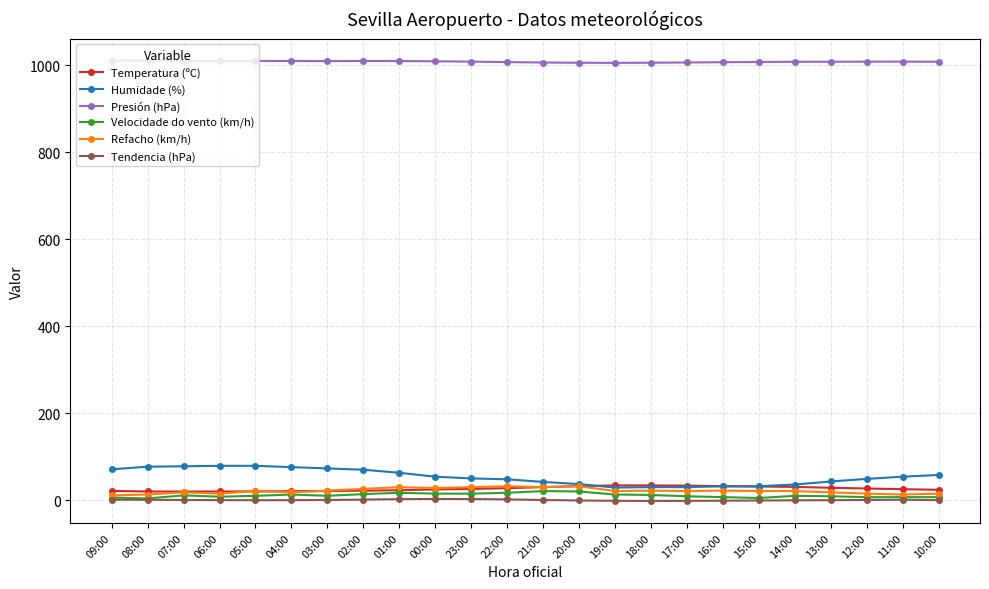

Which series has the largest total across all categories?

Presión (hPa)